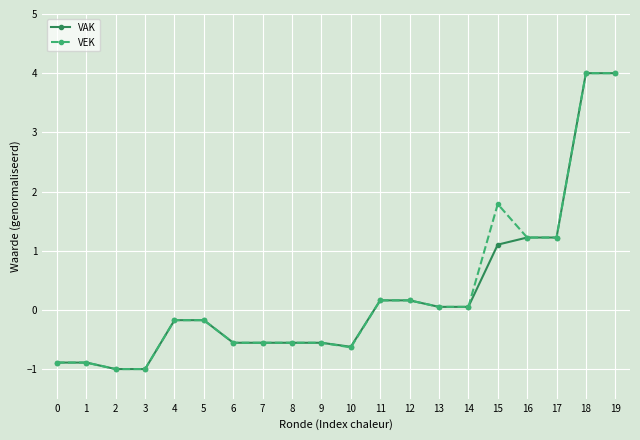

What are all the series names shown in the legend?

VAK, VEK